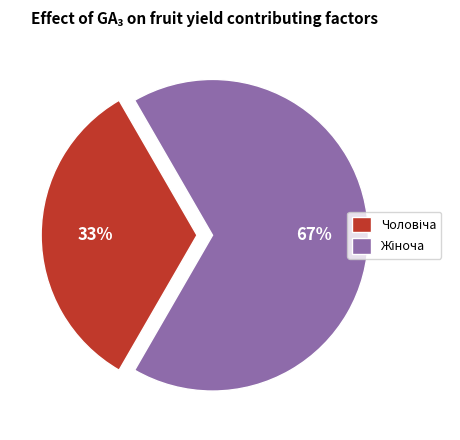

To the nearest percent, what is the average slice percentage?

50%